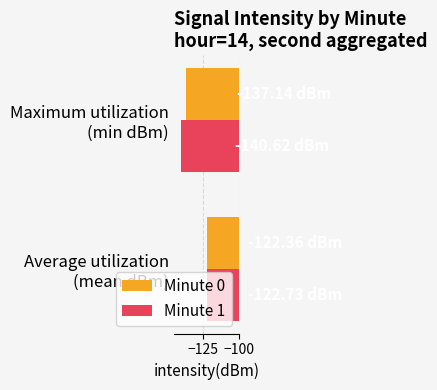

Which series has the widest spread of values?

Minute 1